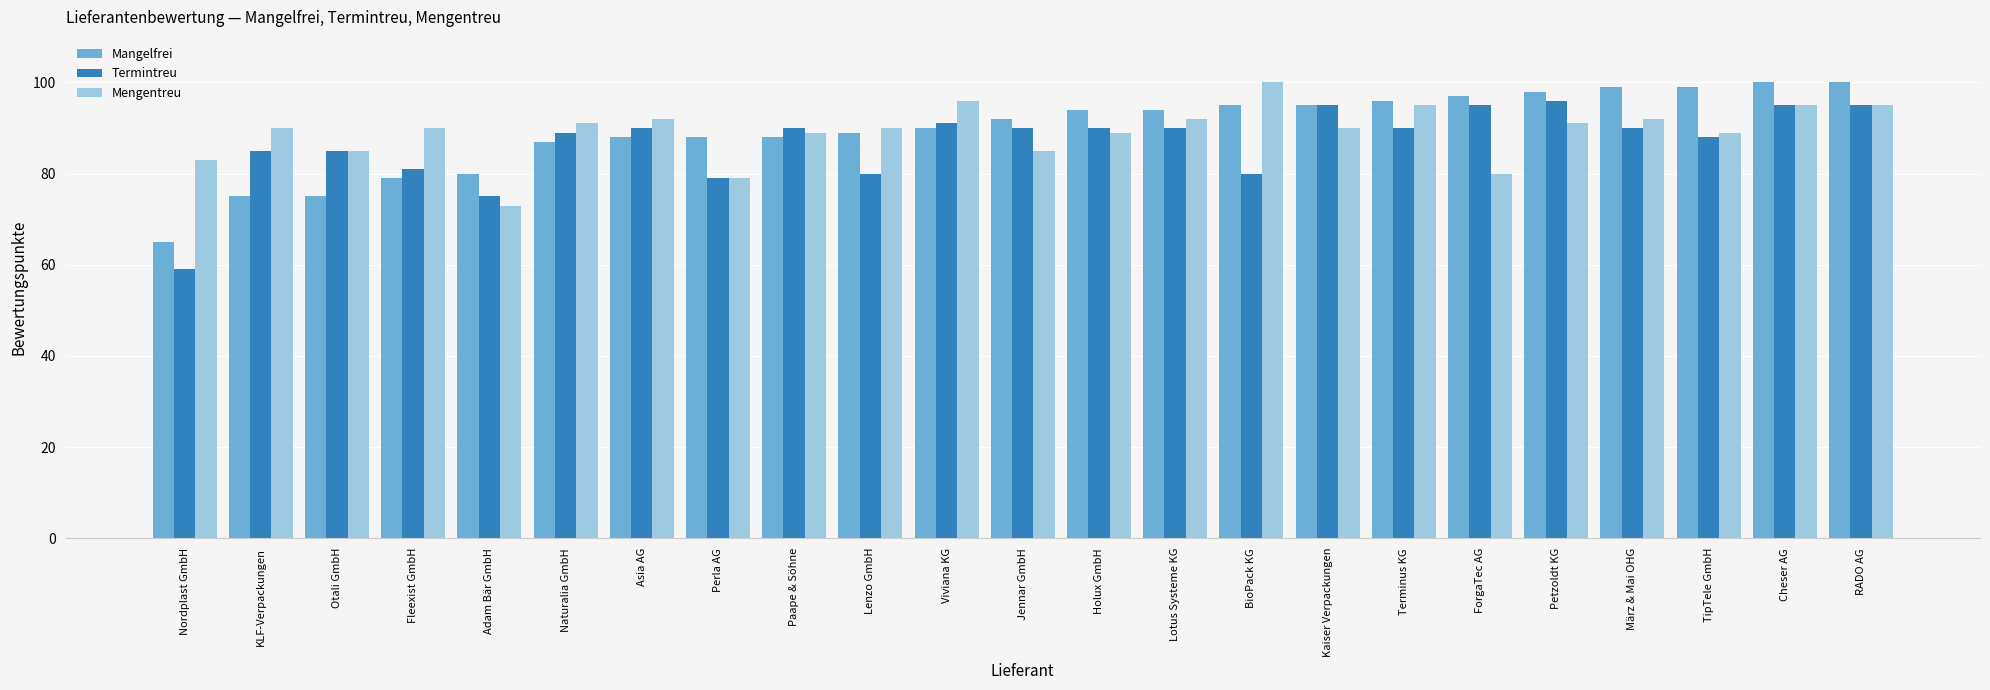

What is the approximate value of Mangelfrei at Kaiser Verpackungen?

95